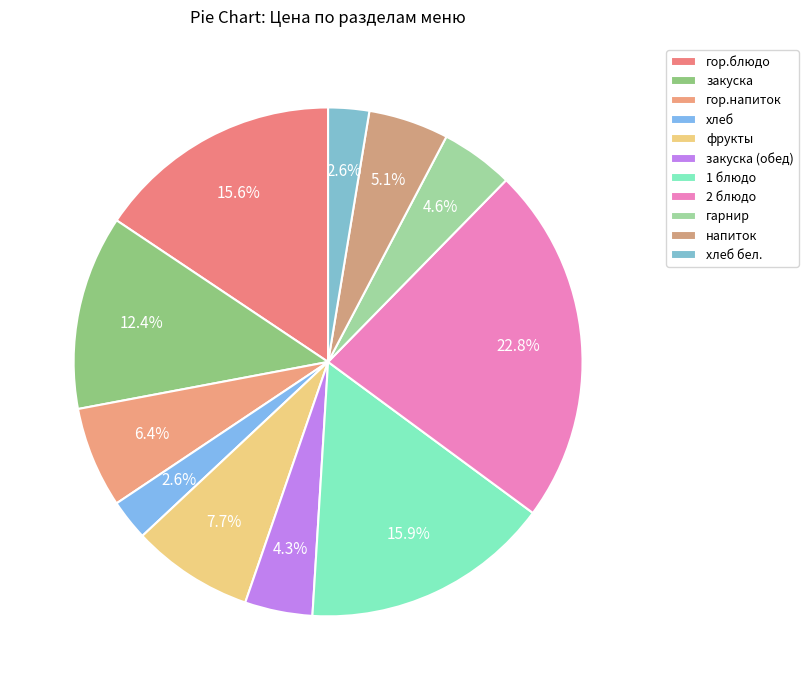

Count the number of slices in the pie.

11